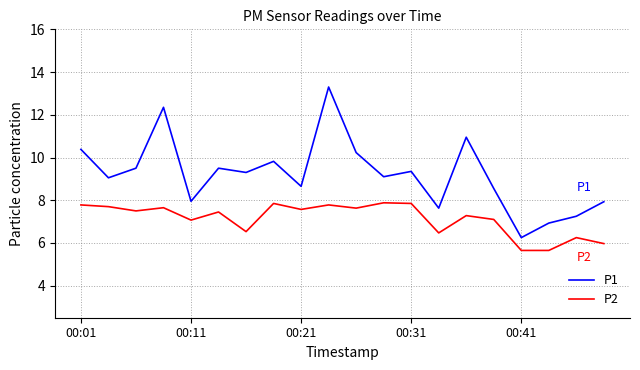

What is the smallest value displayed?

5.7